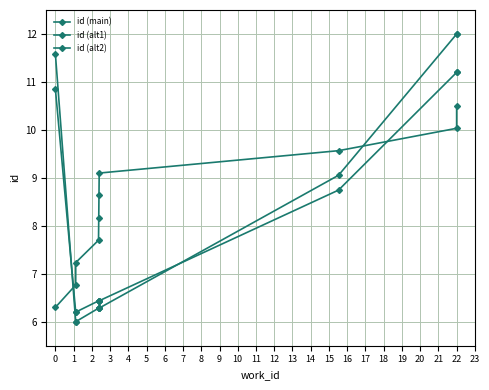

Is this an area chart (filled region under the line)?

No